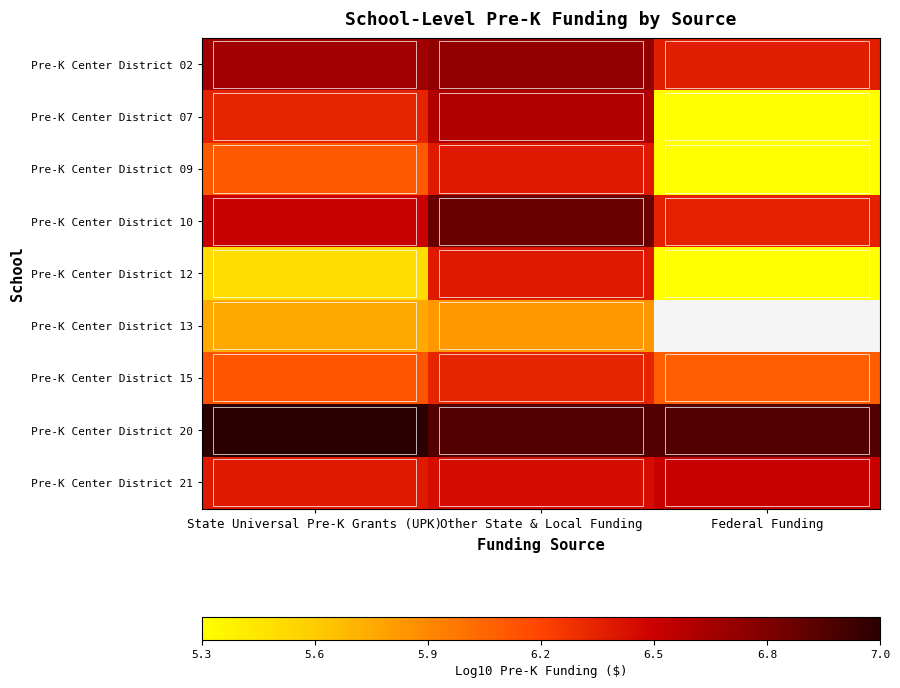

What is the minimum value shown in the chart?

5.3